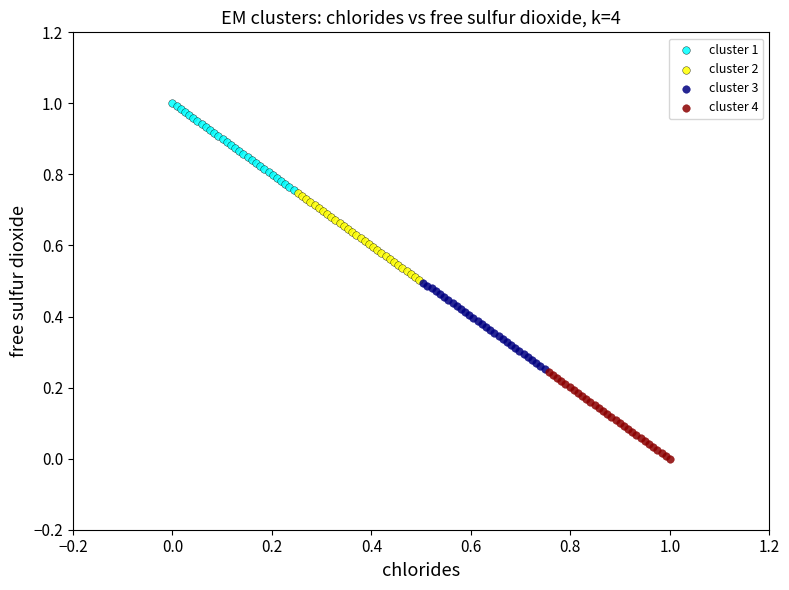

Which series reaches the minimum Y coordinate?

cluster 4